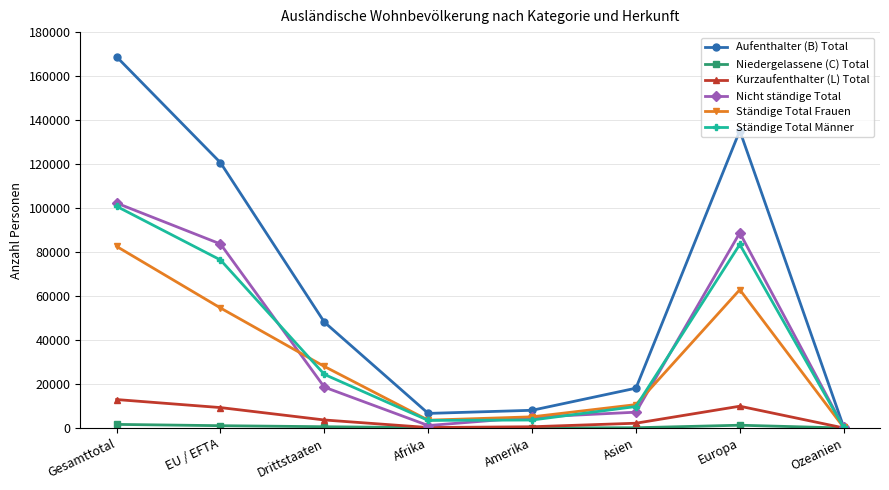

How many values in the Kurzaufenthalter (L) Total series are below 3652?

4